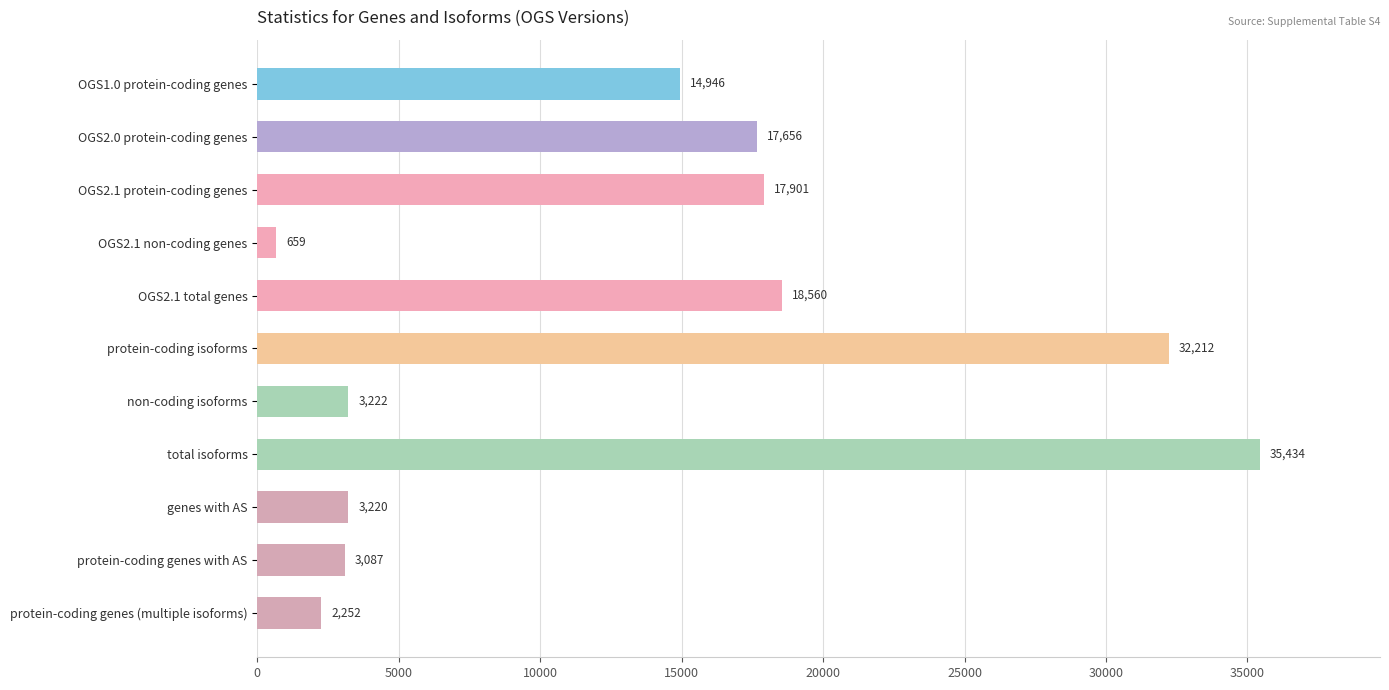

Reading top to bottom, list all the values displayed in this chart.

14946	17656	17901	659	18560	32212	3222	35434	3220	3087	2252